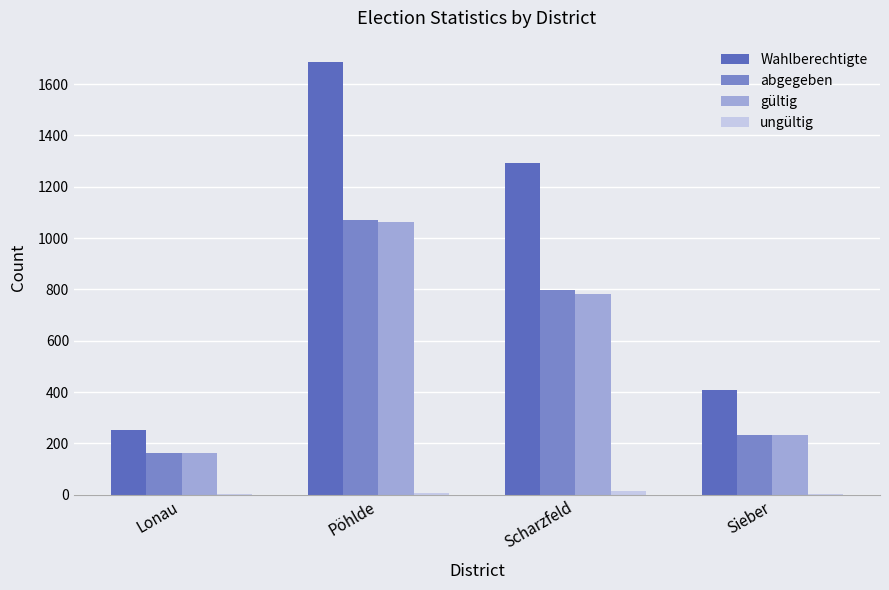

The value of abgegeben at Lonau is 163. True or false?

True